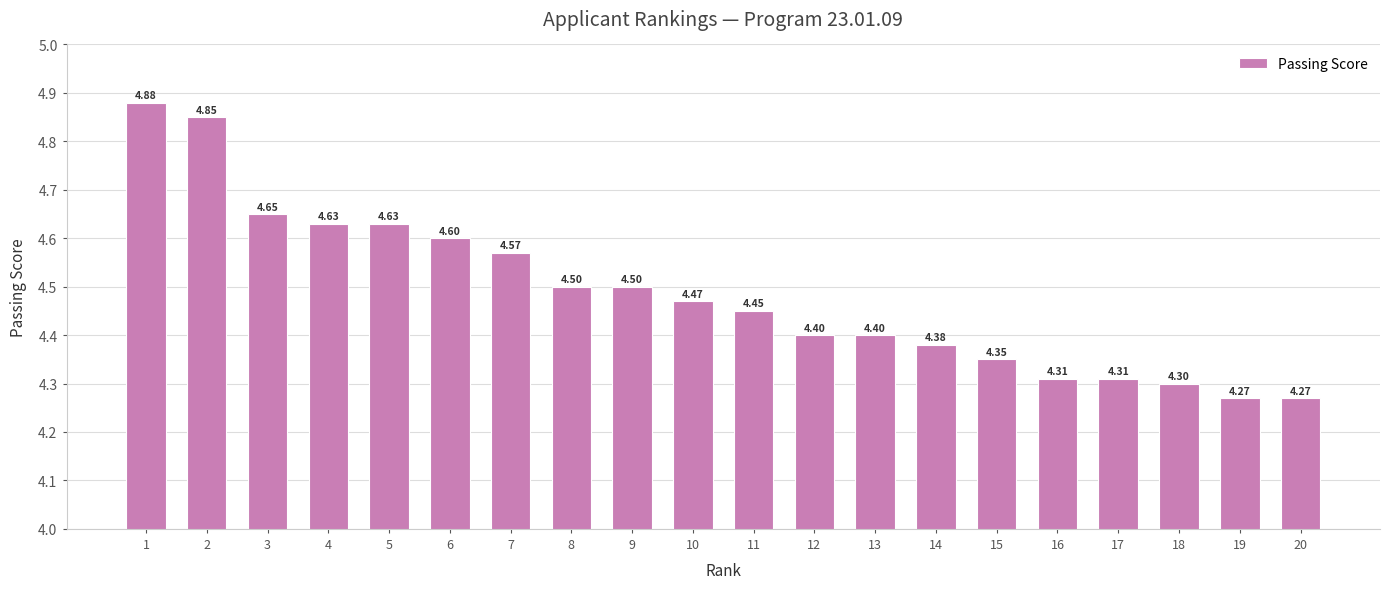

Between 8 and 7, which is larger?

7